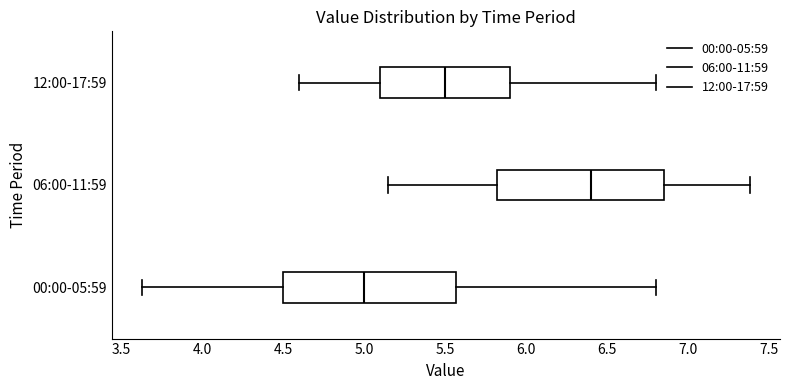

Reading bottom to top, transcribe this box plot: for each box, give where its median line is, the range the box spans, and where its two whiskers end, as read against the x-axis. The values are not printed on the chart, so give them approximately, as read against the axis.

00:00-05:59: median 5.00, box 4.50 to 5.55, whiskers 3.65 to 6.80
06:00-11:59: median 6.40, box 5.80 to 6.85, whiskers 5.15 to 7.40
12:00-17:59: median 5.50, box 5.10 to 5.90, whiskers 4.60 to 6.80